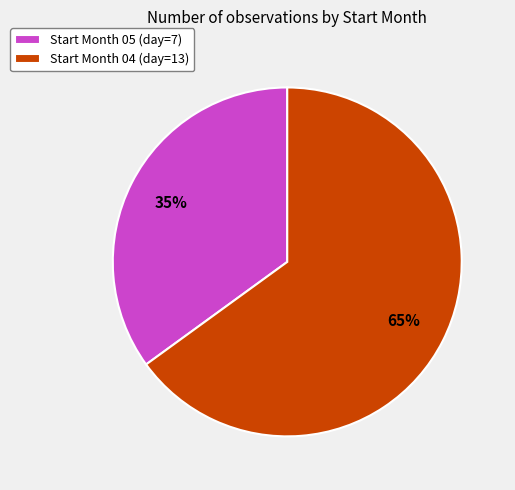

What percentage is the Start Month 05 (day=7) slice, to the nearest percent?

35%